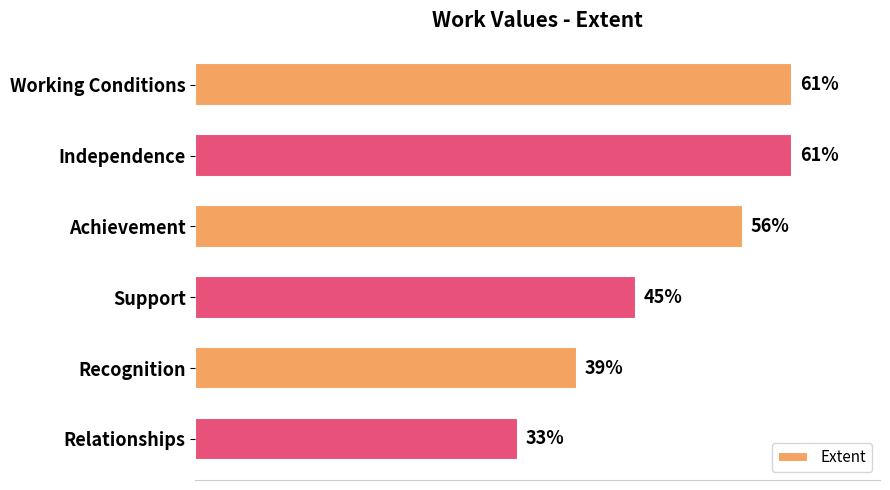

Between Relationships and Independence, which is larger?

Independence